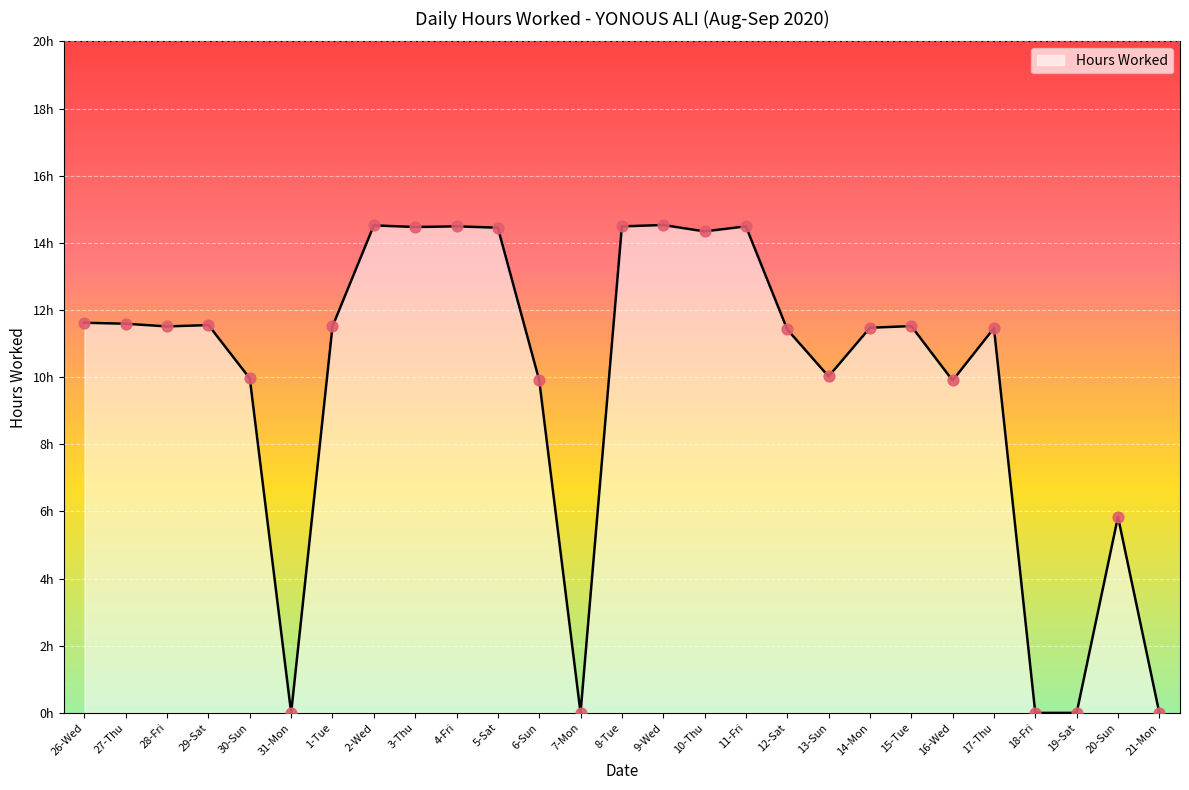

What is the change in value from 11-Fri to 16-Wed?

-4.6